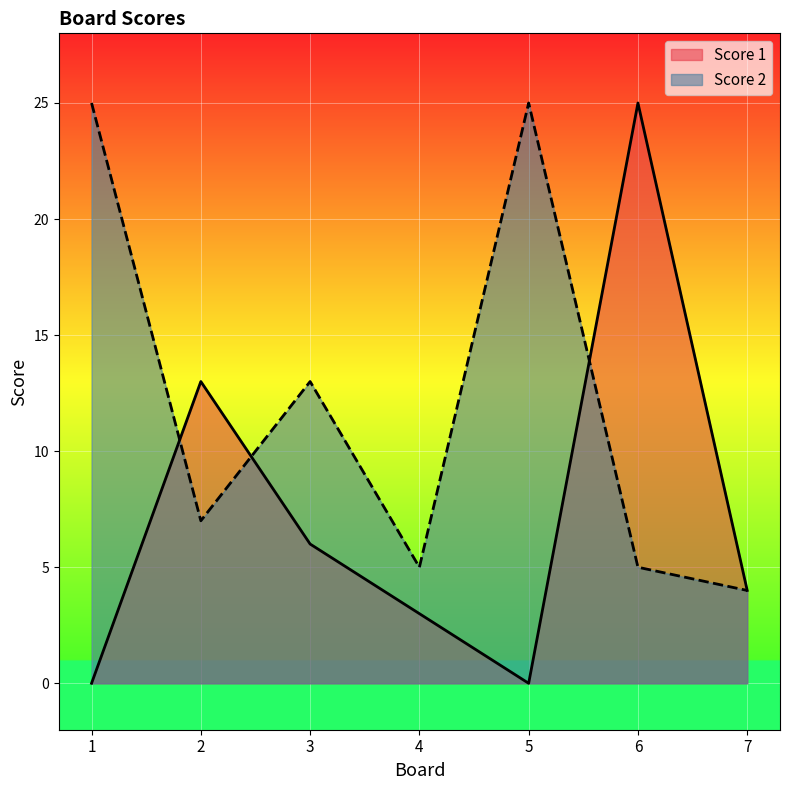

What is the maximum value for Score 1?

25